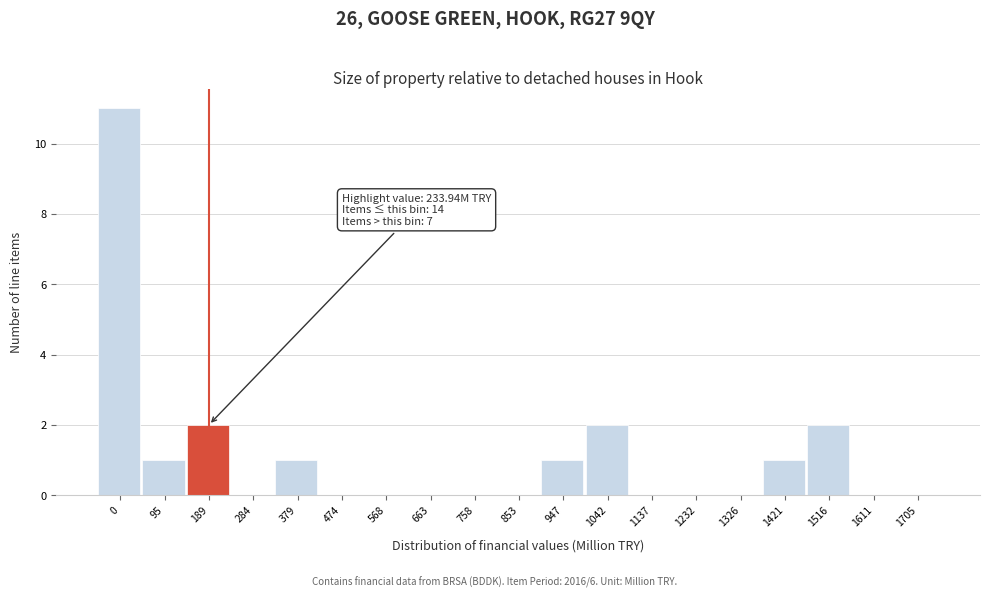

Reading left to right, list all the values displayed in this chart.

0=11	95=1	189=2	284=0	379=1	474=0	568=0	663=0	758=0	853=0	947=1	1042=2	1137=0	1232=0	1326=0	1421=1	1516=2	1611=0	1705=0